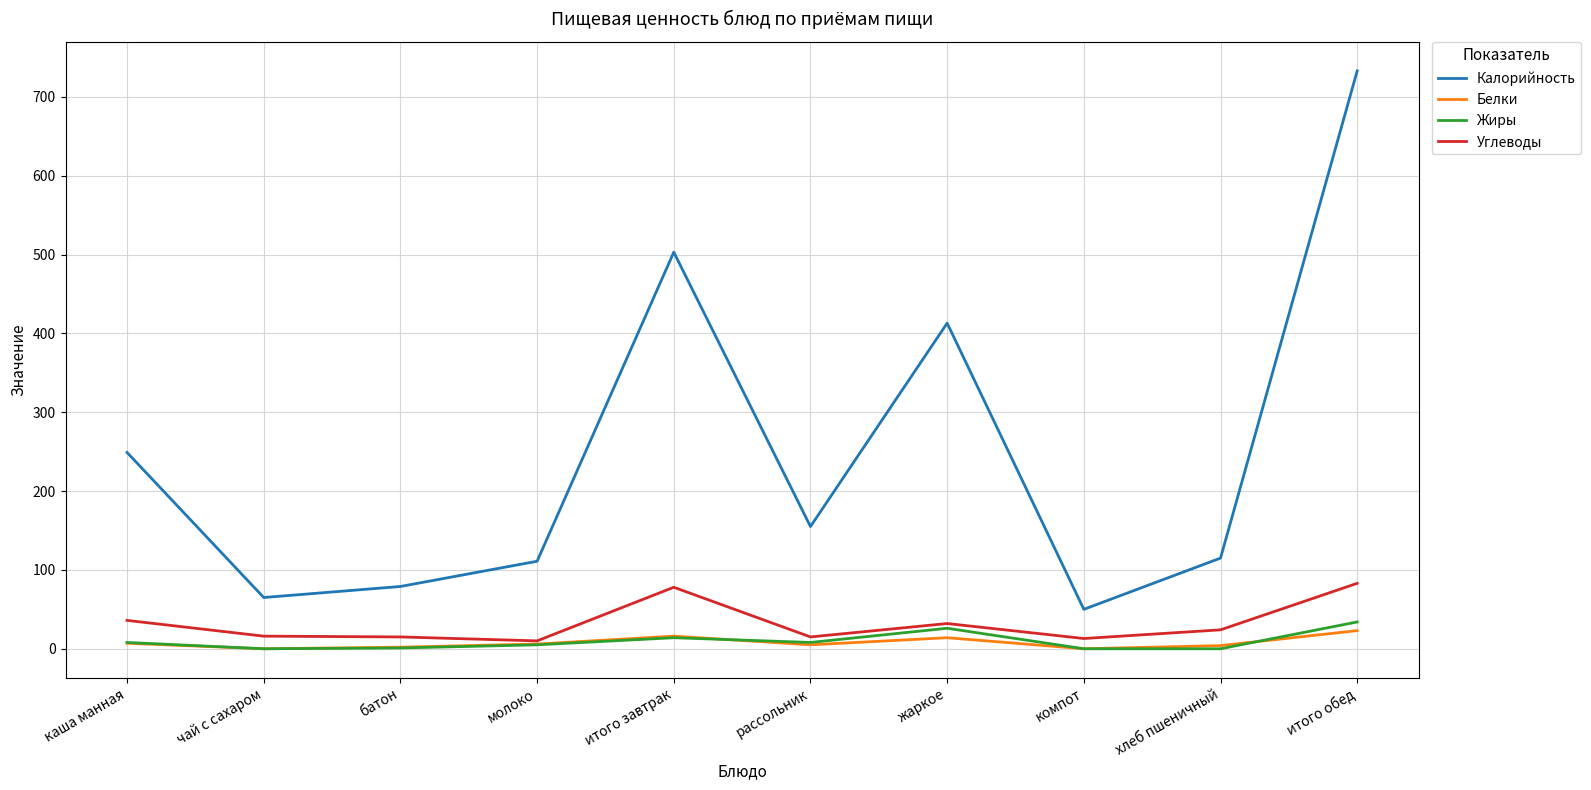

Which series has the widest spread of values?

Калорийность